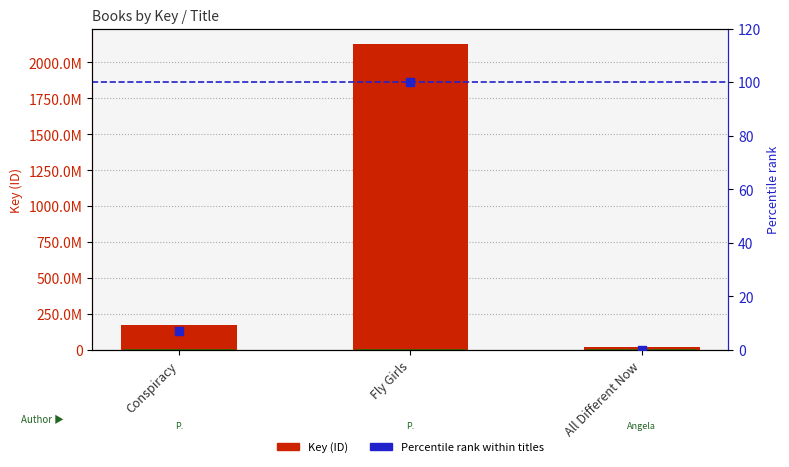

Which series contains the highest Y value?

Key (ID)